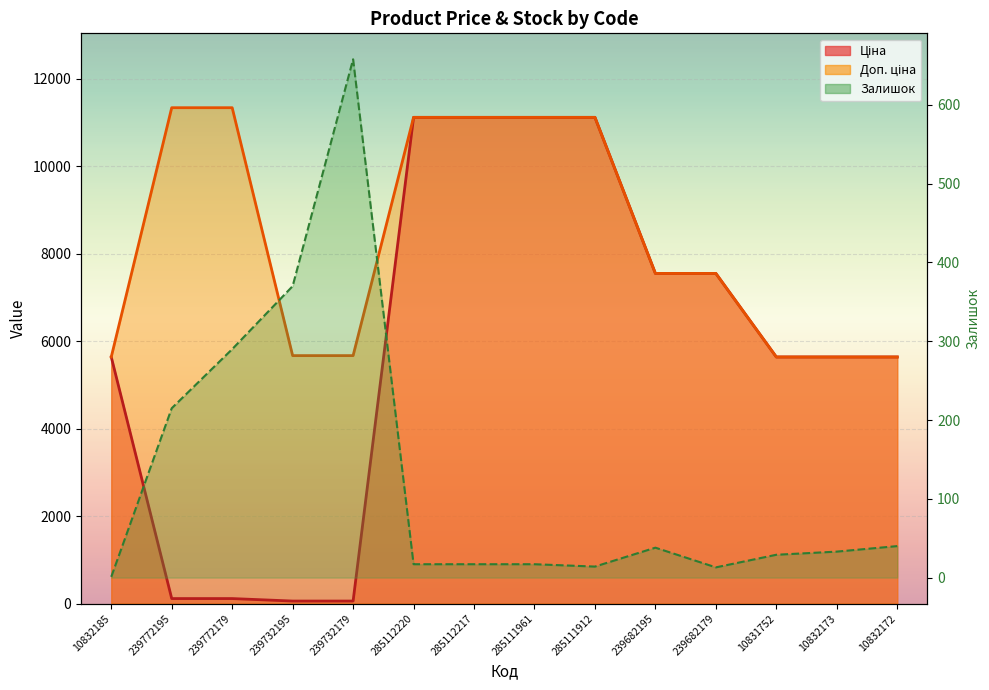

At how many categories does at least one series exceed 3606?

14